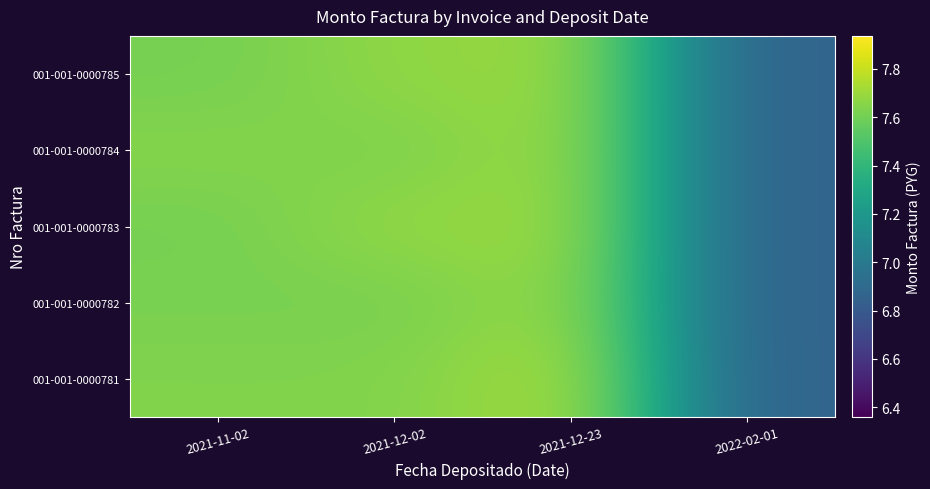

At how many categories does at least one series exceed 7?

3